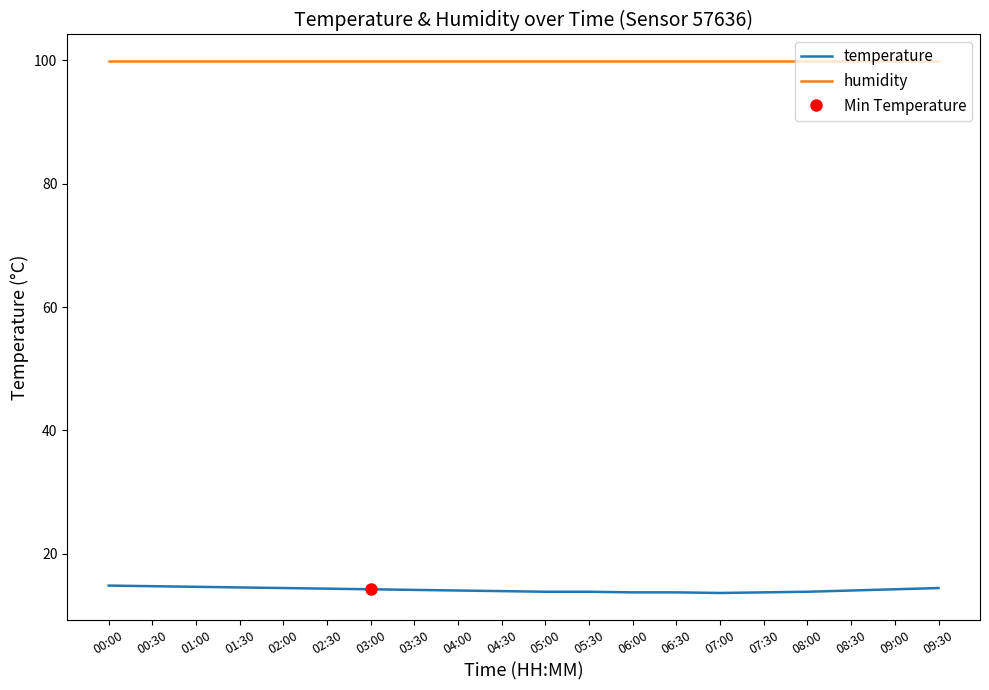

True or false: humidity and temperature intersect in this chart.

False